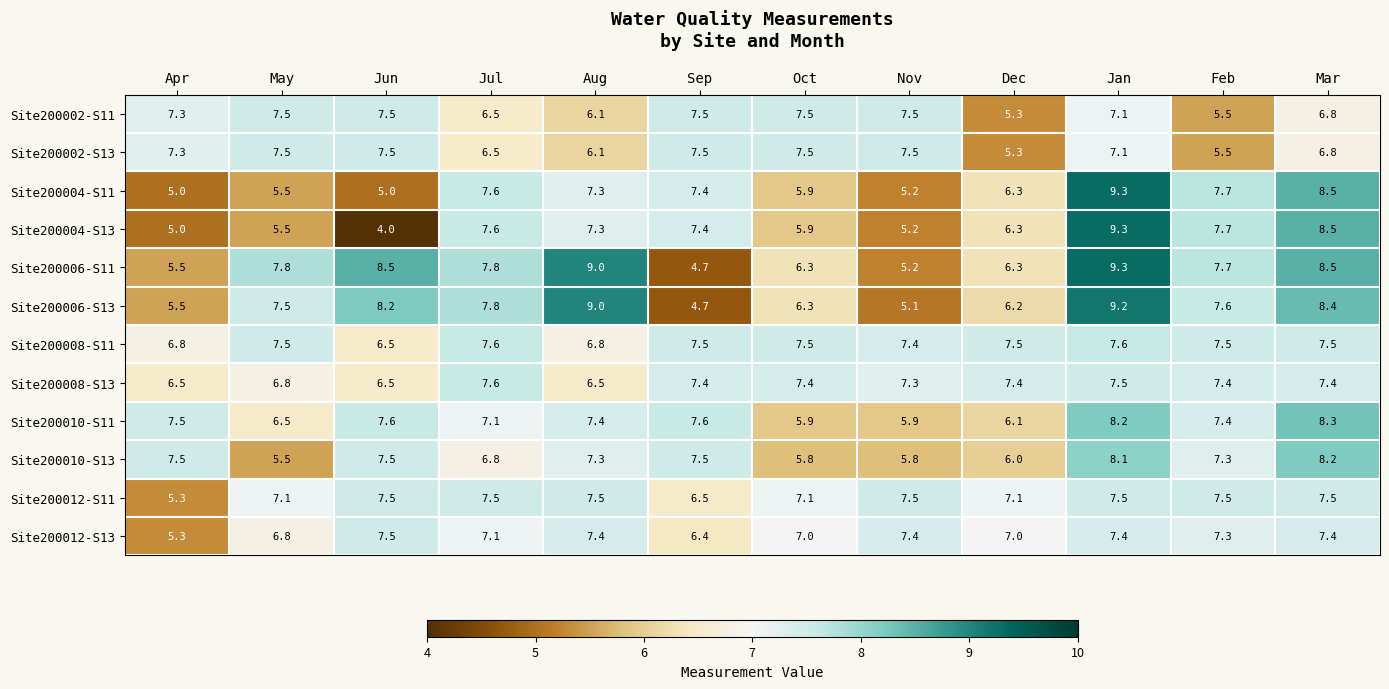

Rank the categories by Site200006-S13 value from lowest to highest.

Sep, Nov, Apr, Dec, Oct, May, Feb, Jul, Jun, Mar, Aug, Jan